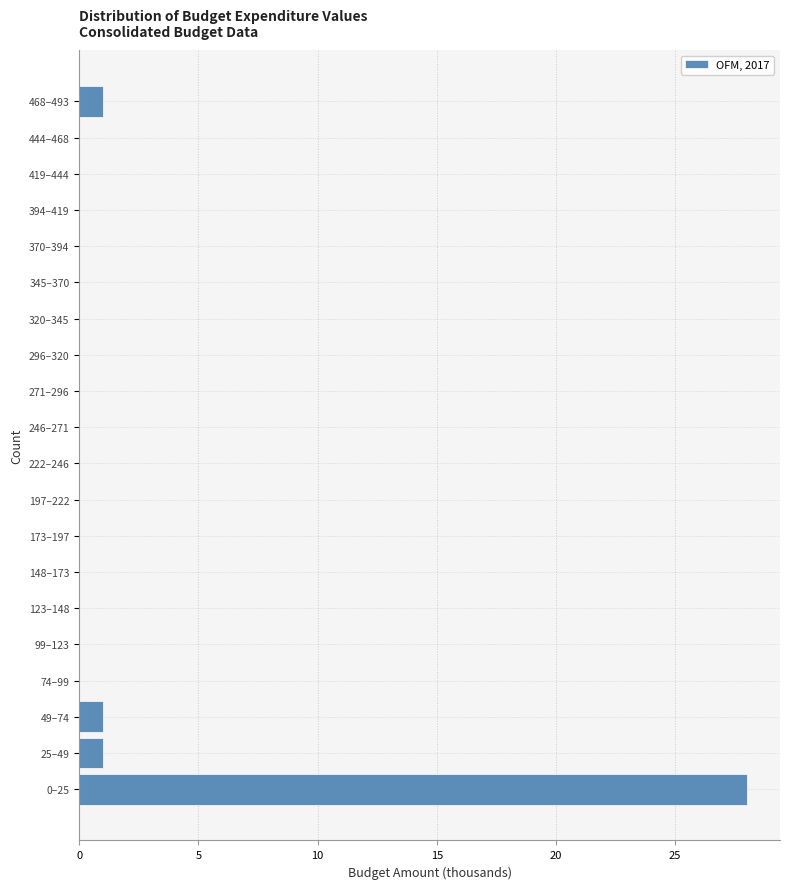

Reading top to bottom, list all the values displayed in this chart.

468–493=1	444–468=0	419–444=0	394–419=0	370–394=0	345–370=0	320–345=0	296–320=0	271–296=0	246–271=0	222–246=0	197–222=0	173–197=0	148–173=0	123–148=0	99–123=0	74–99=0	49–74=1	25–49=1	0–25=28